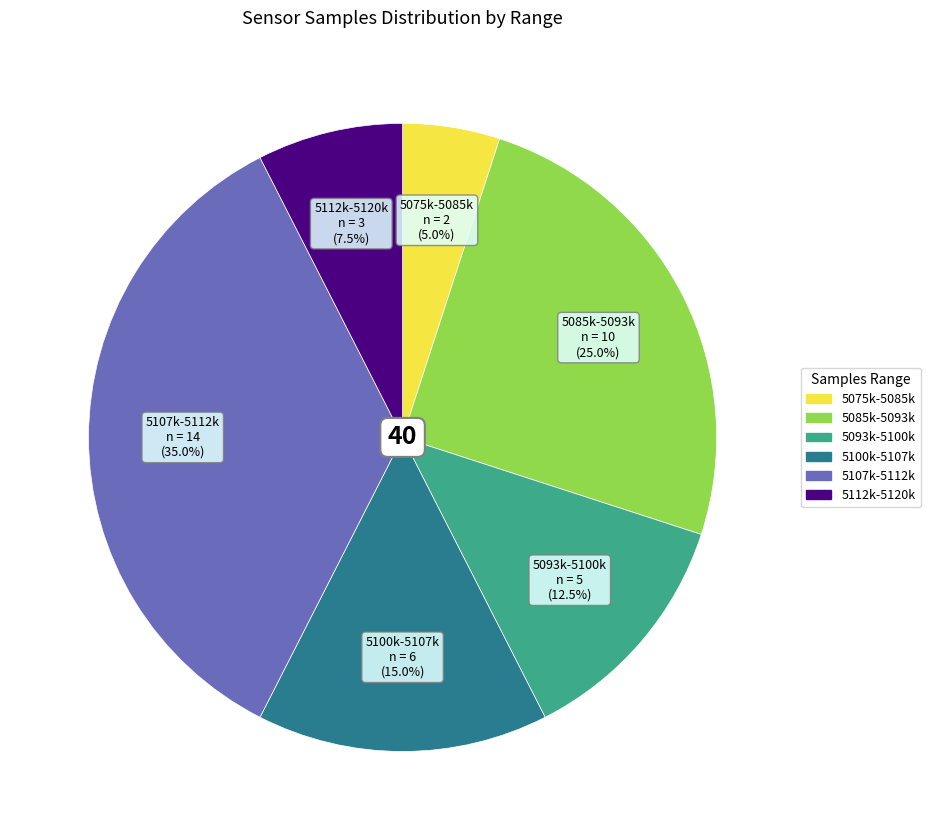

Is there a majority slice in this chart?

No